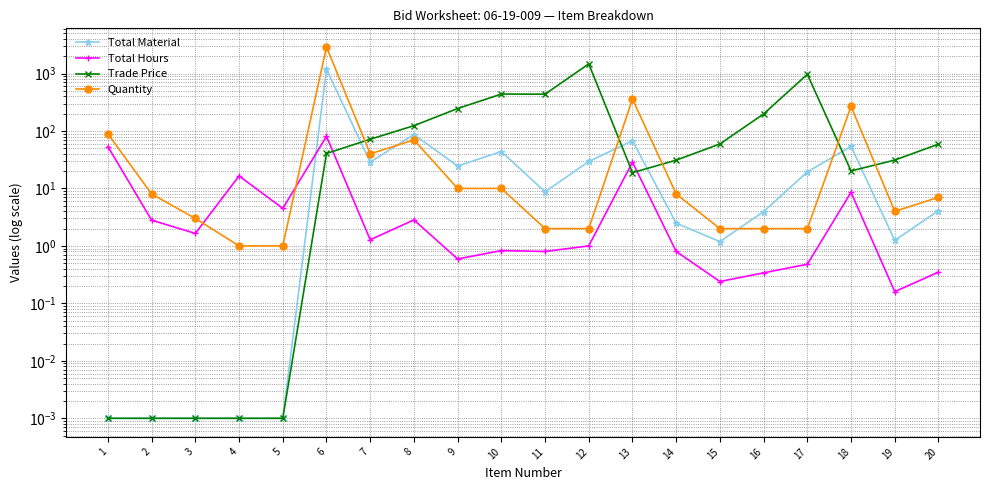

Where is the first local maximum for Trade Price?

10